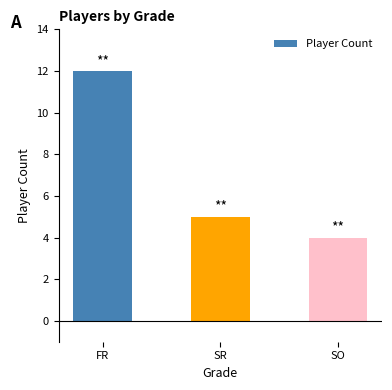

Where is the data nearest to the value 8?

SR